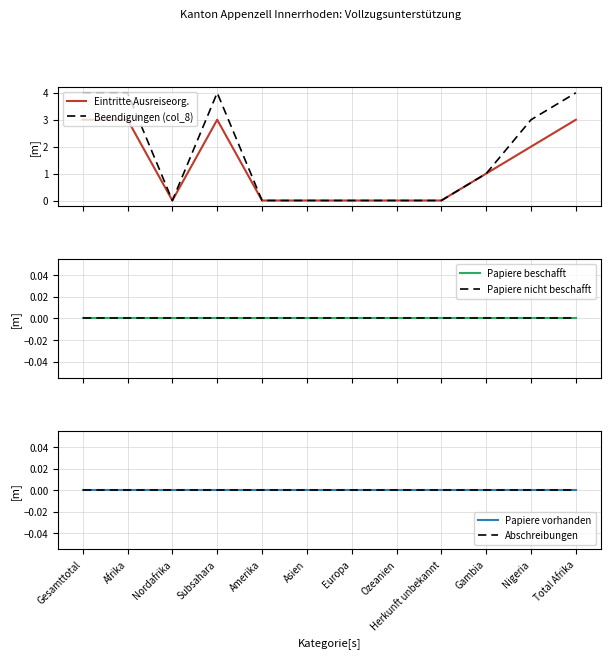

The Papiere beschafft series shows 0 at Ozeanien. True or false?

True